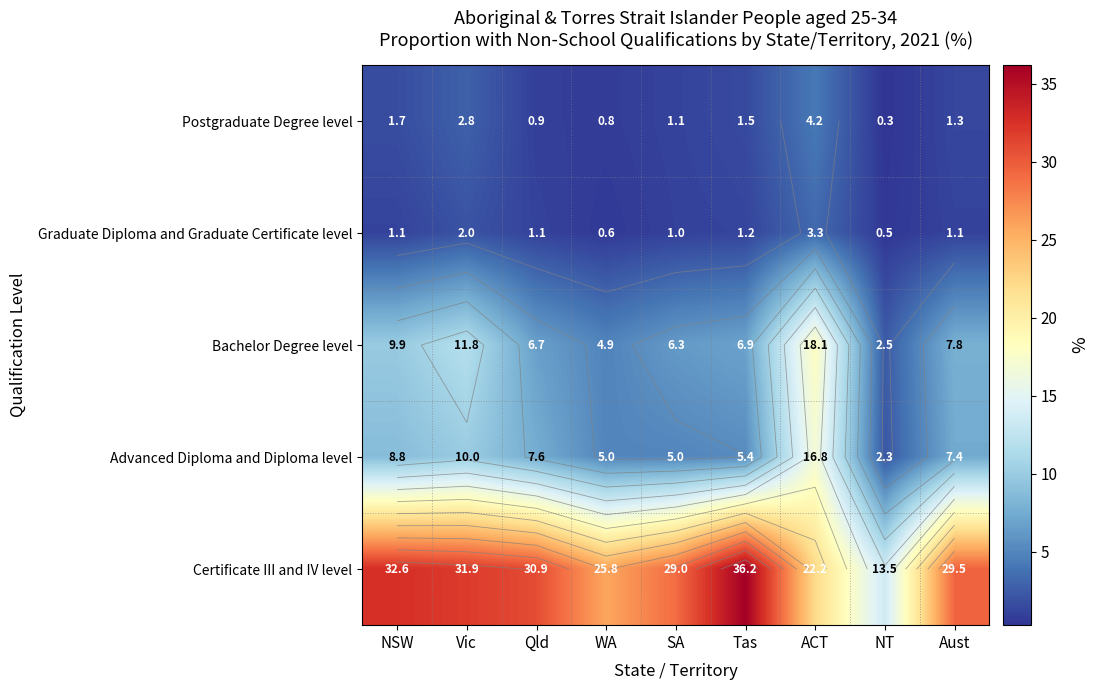

Is it true that Postgraduate Degree level equals 0.3 at WA?

False